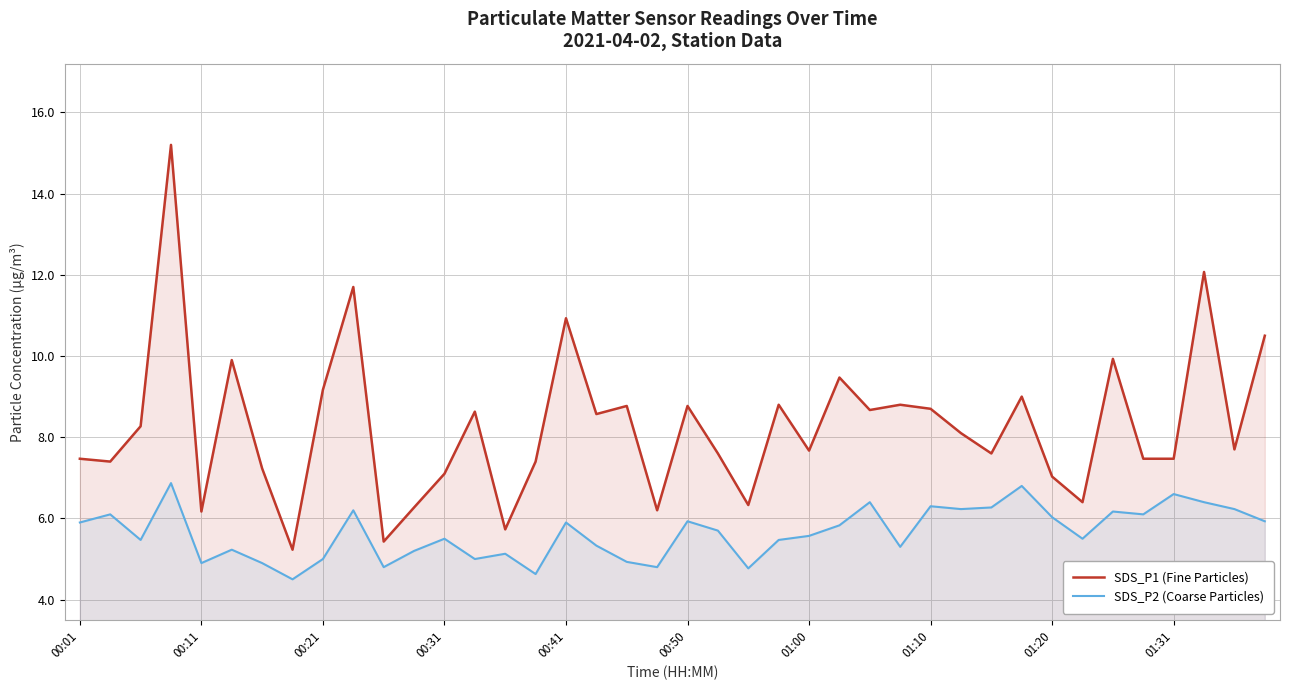

Is it true that SDS_P2 (Coarse Particles) equals 5.5 at 23?

True